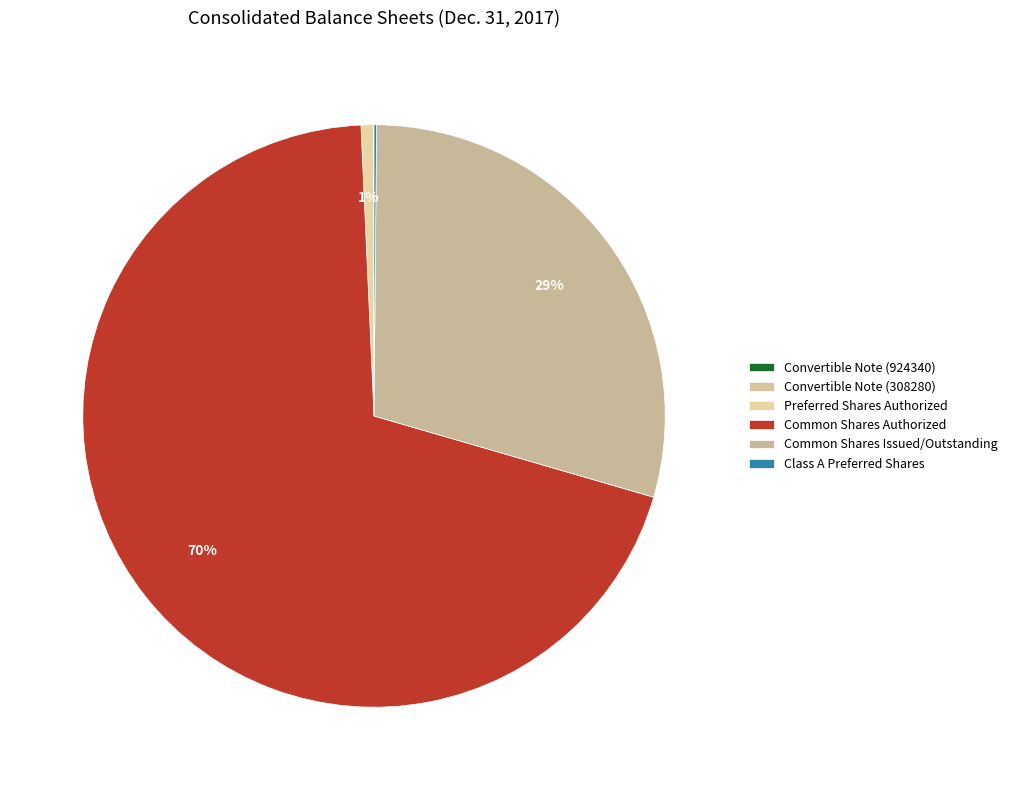

How many segments does this pie chart have?

6